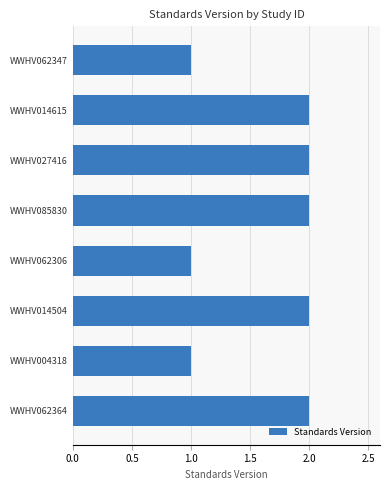

Which has a higher value, WWHV085830 or WWHV062306?

WWHV085830